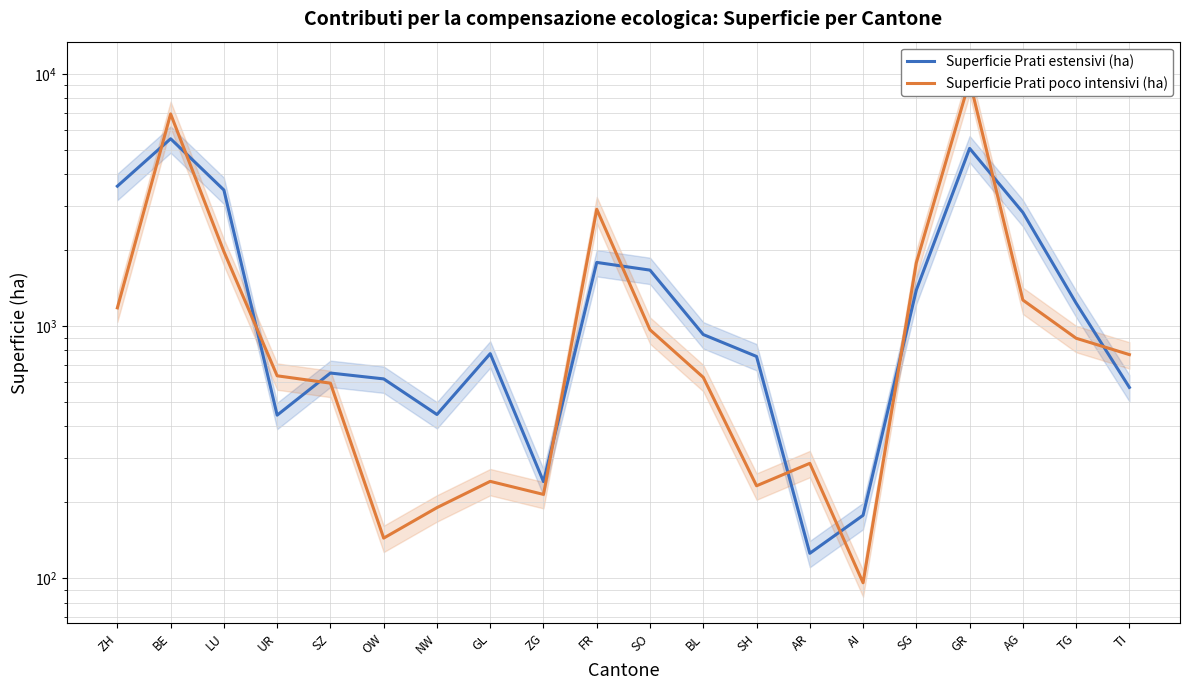

Which label corresponds to the largest value in the chart?

GR